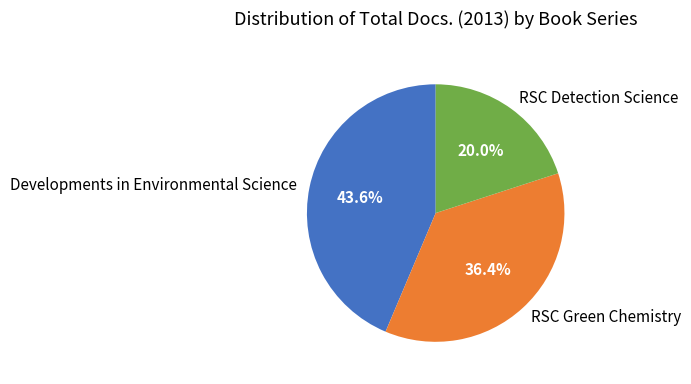

What is the ratio of the value at Developments in Environmental Science to the value at RSC Green Chemistry?

1.2